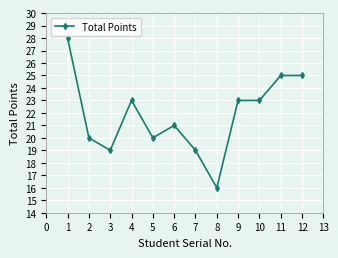

What is the difference between the values at 1 and 7?

9